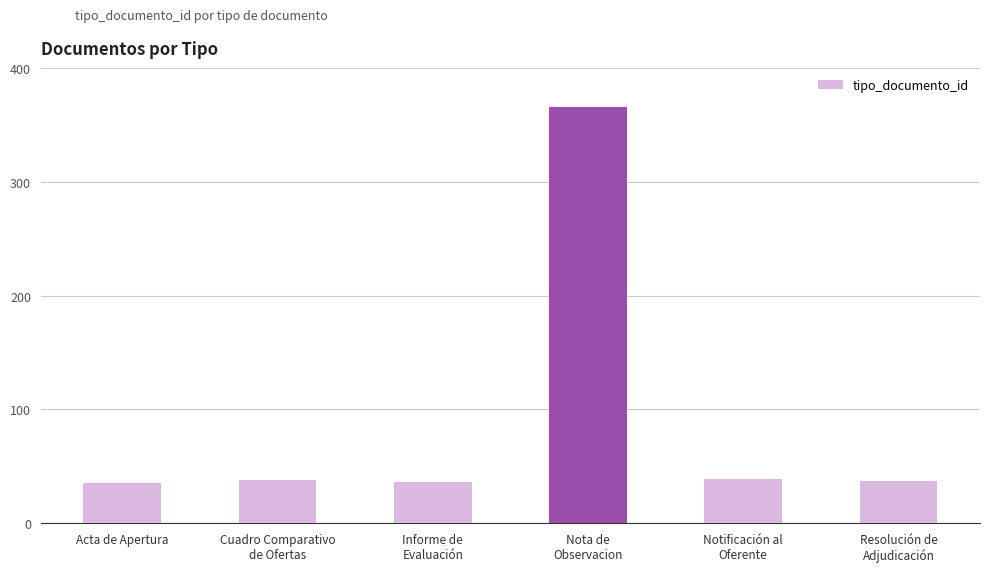

How many series are shown in this chart?

1